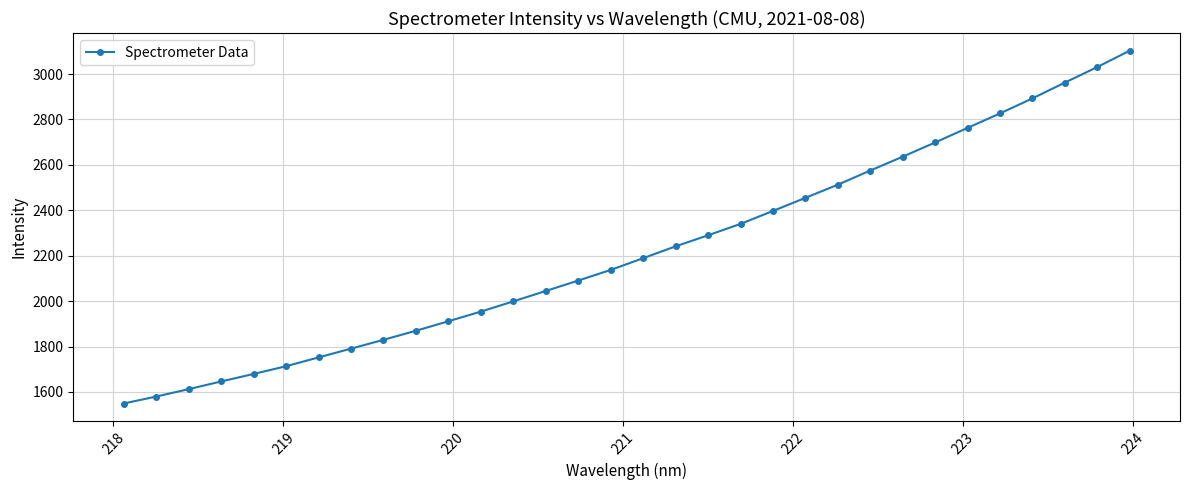

What is the value of the 26th point from the left?

2698.7